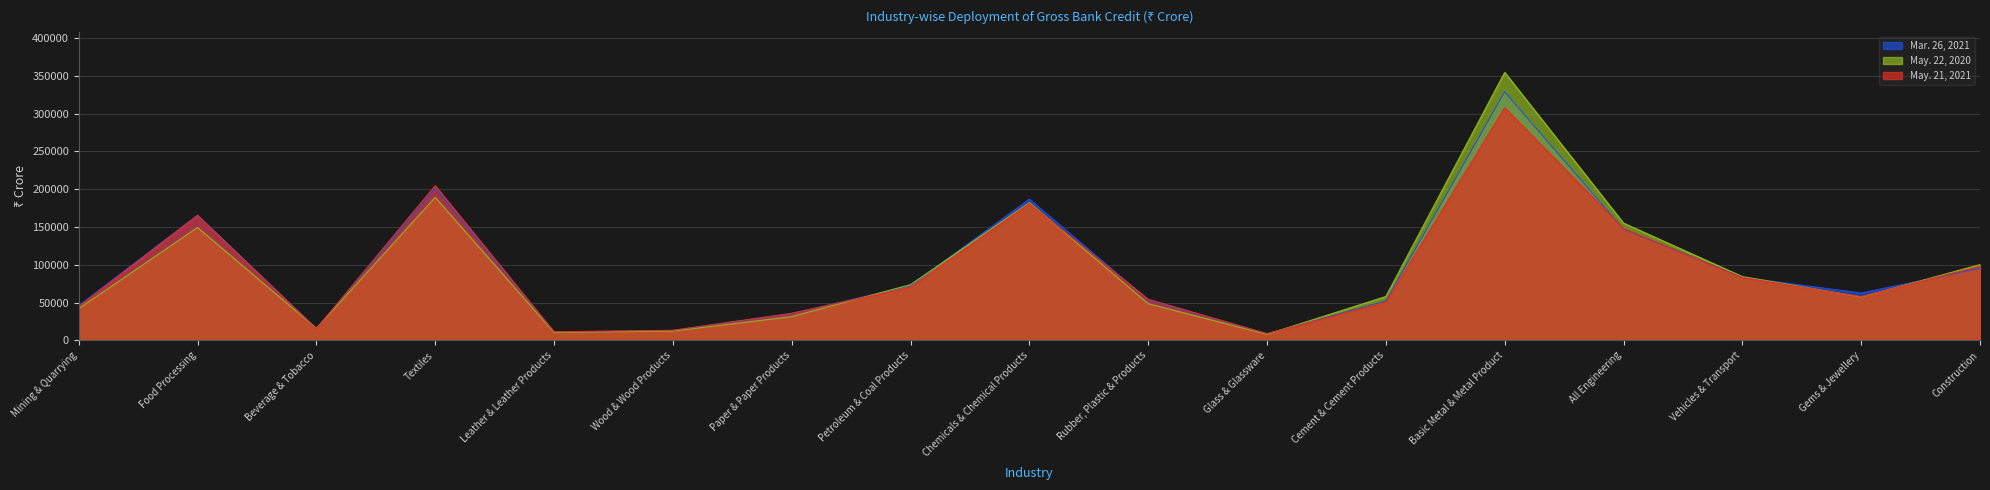

How many values in the May. 22, 2020 series exceed 58235?

8